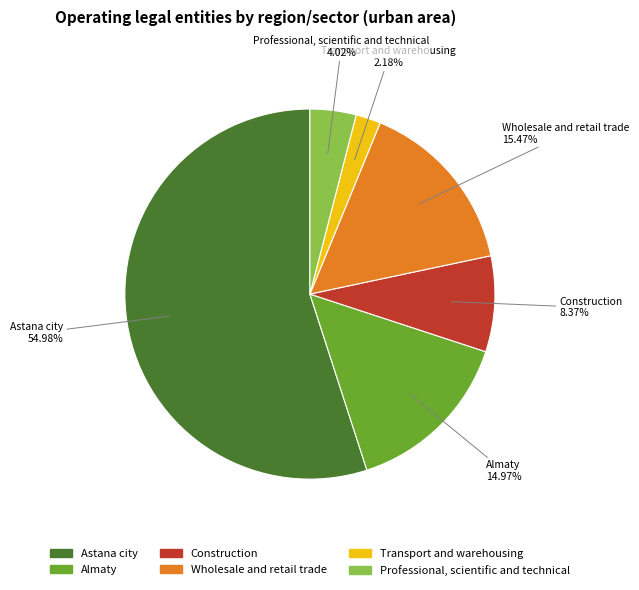

Which category accounts for the majority?

Astana city